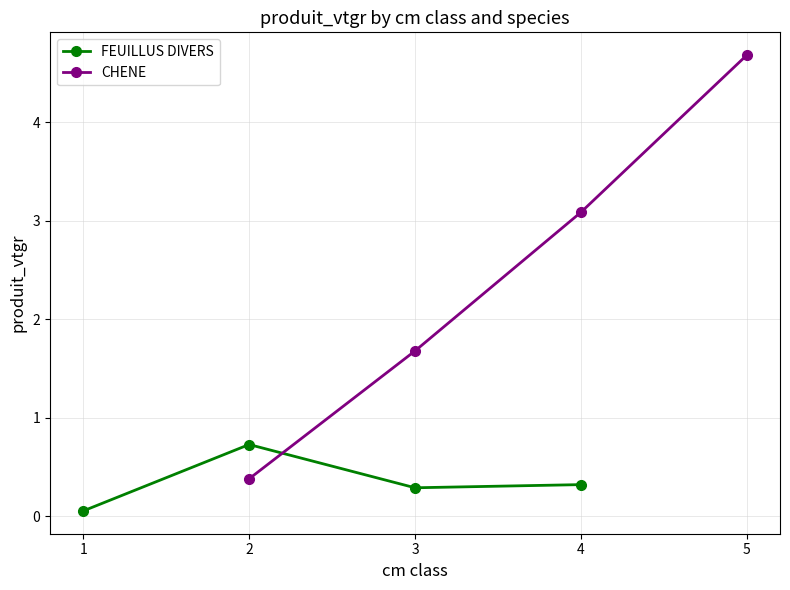

What is the value of the FEUILLUS DIVERS point at the 3rd from the left?

0.3